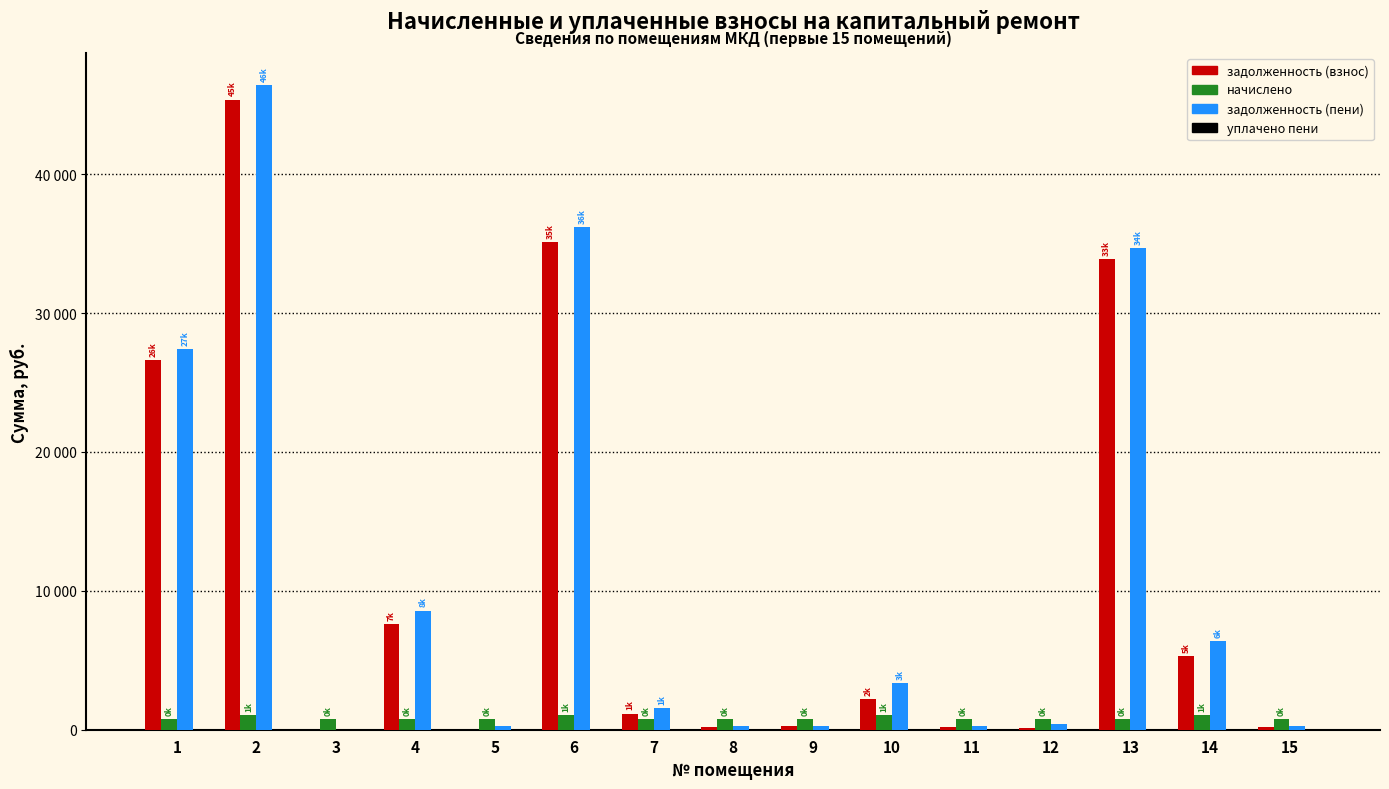

What is the sum of all задолженность (пени) values?

166212.2